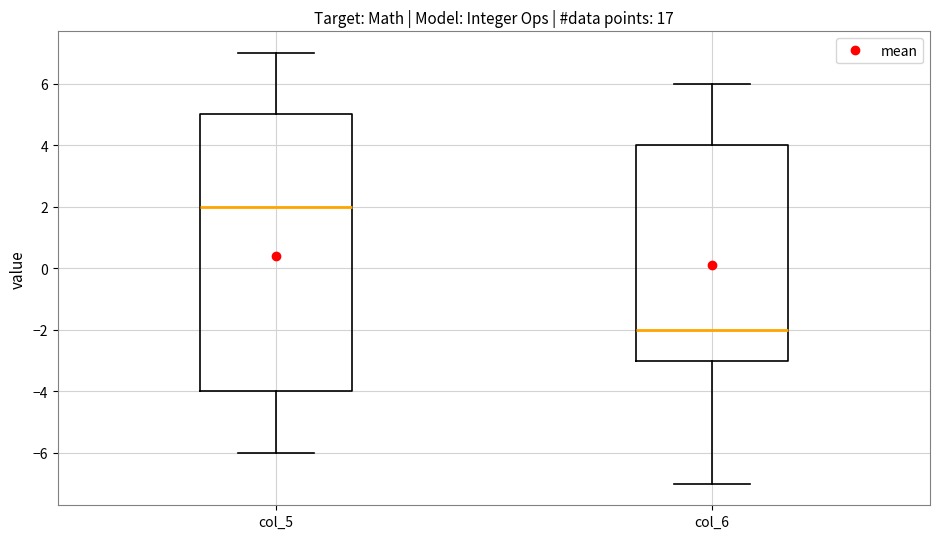

Where is the lower edge of the box for col_6 on the y-axis? The values are not printed on the chart, so give them approximately, as read against the axis.

-3